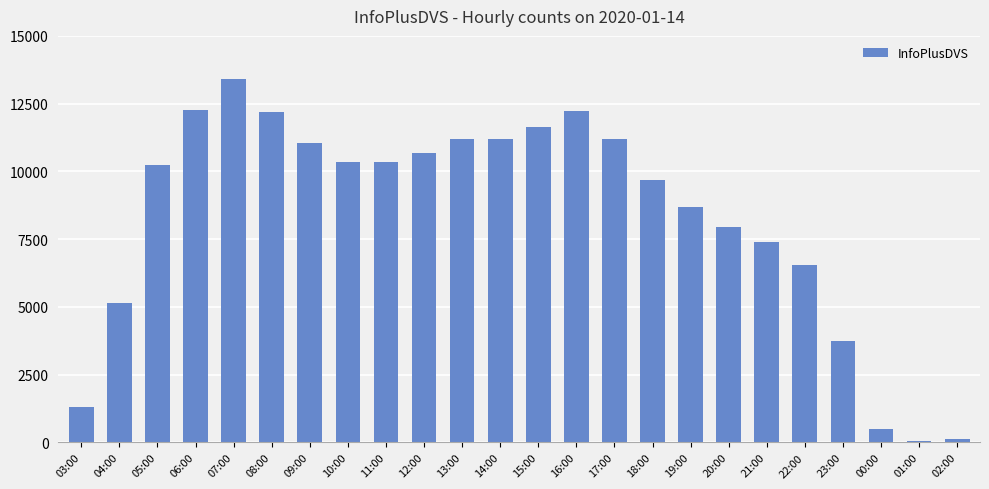

What is the difference between the maximum and minimum values?

13370